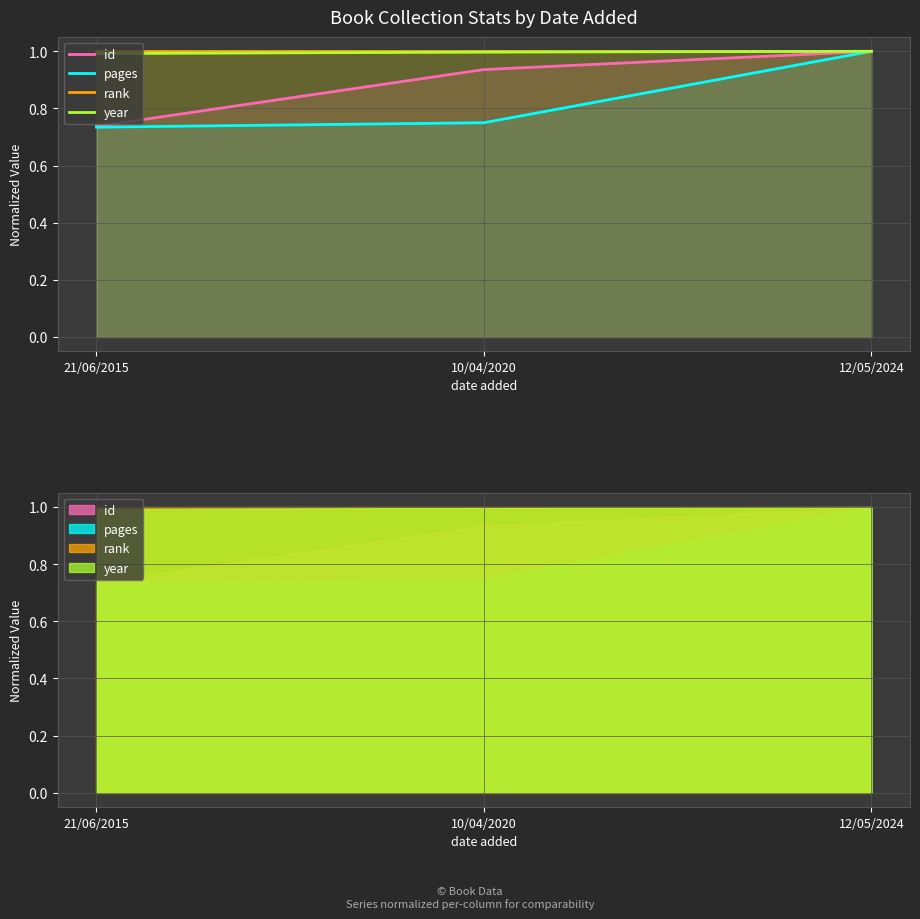

Reading left to right, list all the values displayed in this chart.

id: 21/06/2015=0.7	10/04/2020=0.9	12/05/2024=1.0
pages: 21/06/2015=0.7	10/04/2020=0.8	12/05/2024=1.0
rank: 21/06/2015=1.0	10/04/2020=1.0	12/05/2024=1.0
year: 21/06/2015=1.0	10/04/2020=1.0	12/05/2024=1.0